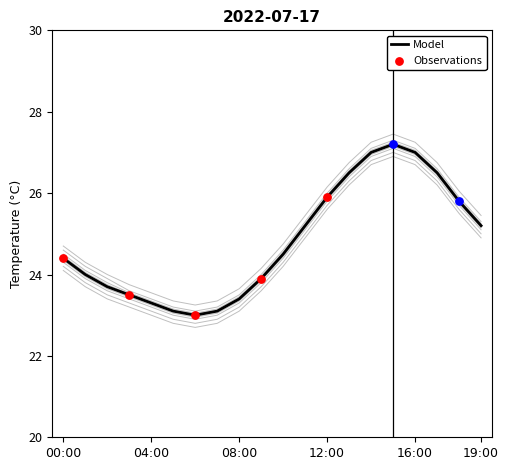

At how many categories does at least one series exceed 24?

12